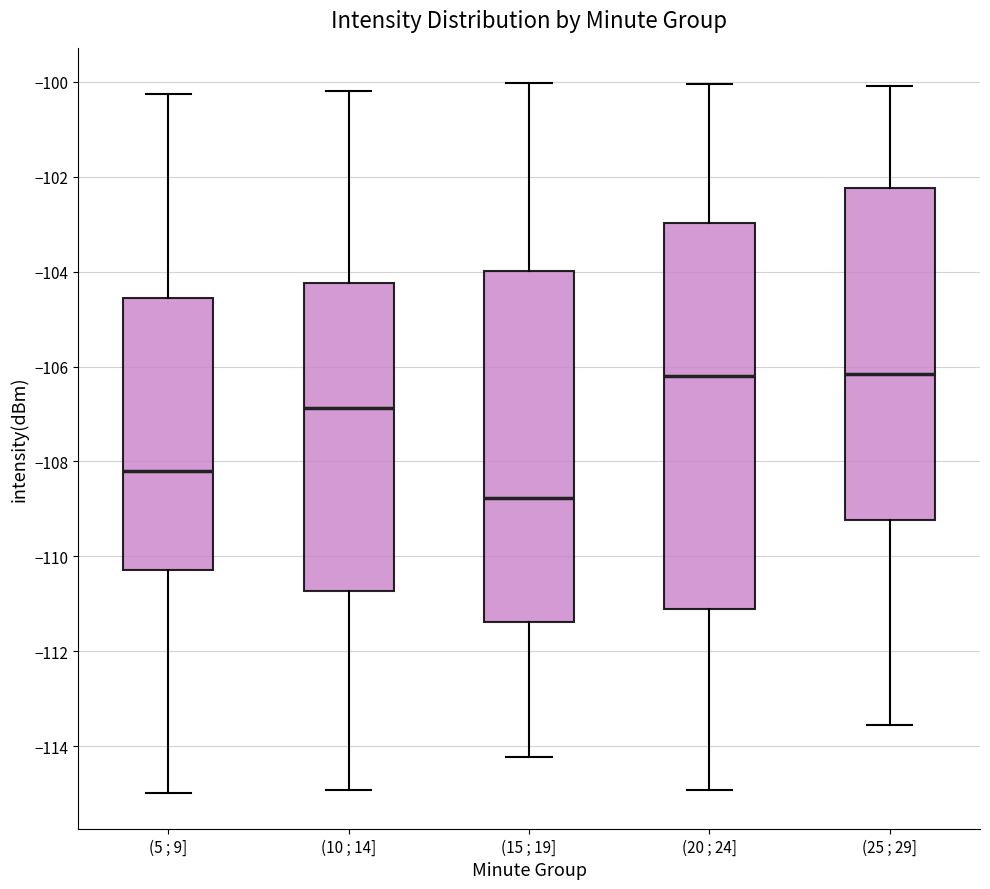

Reading left to right, transcribe this box plot: for each box, give where its median line is, the range the box spans, and where its two whiskers end, as read against the y-axis. The values are not printed on the chart, so give them approximately, as read against the axis.

(5 ; 9]: median -108.2, box -110.2 to -104.6, whiskers -115.0 to -100.2
(10 ; 14]: median -106.8, box -110.8 to -104.2, whiskers -115.0 to -100.2
(15 ; 19]: median -108.8, box -111.4 to -104.0, whiskers -114.2 to -100.0
(20 ; 24]: median -106.2, box -111.2 to -103.0, whiskers -115.0 to -100.0
(25 ; 29]: median -106.2, box -109.2 to -102.2, whiskers -113.6 to -100.0